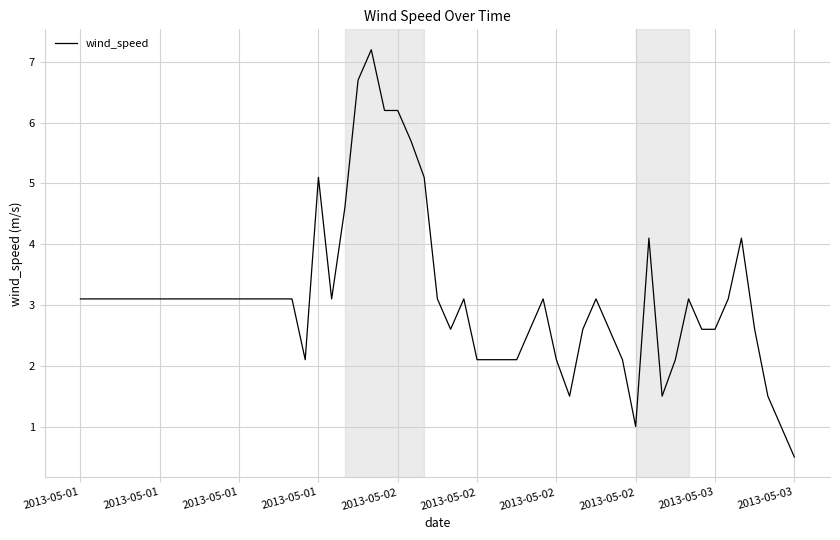

What is the minimum value shown in the chart?

0.5